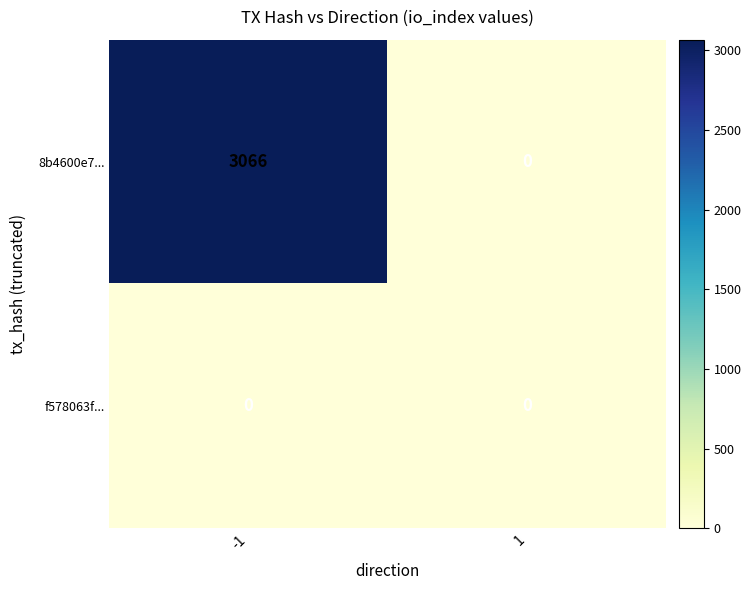

Rank the series by their maximum value, from lowest to highest.

f578063f..., 8b4600e7...